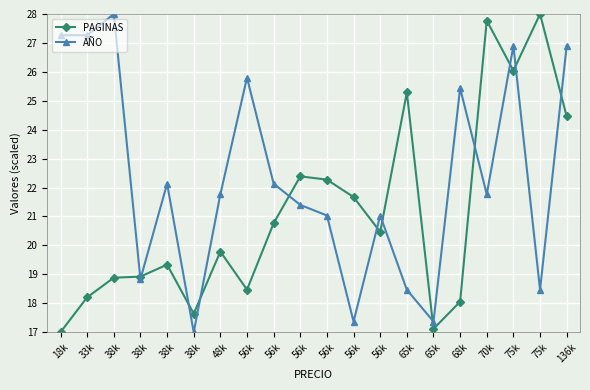

What is the maximum value for PAGINAS?

28.0